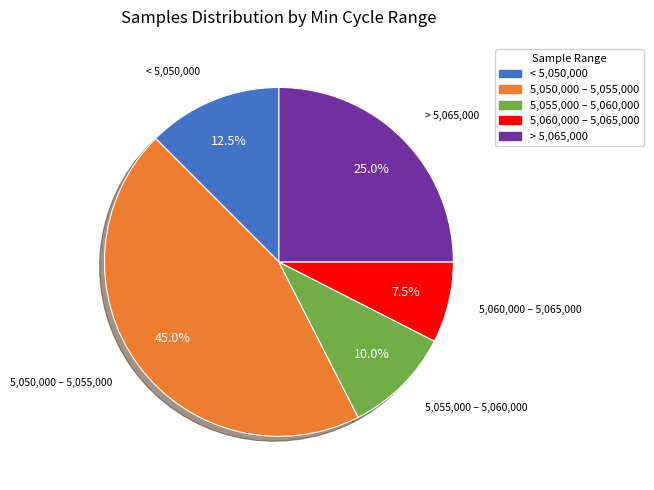

Does any single category account for the majority?

No